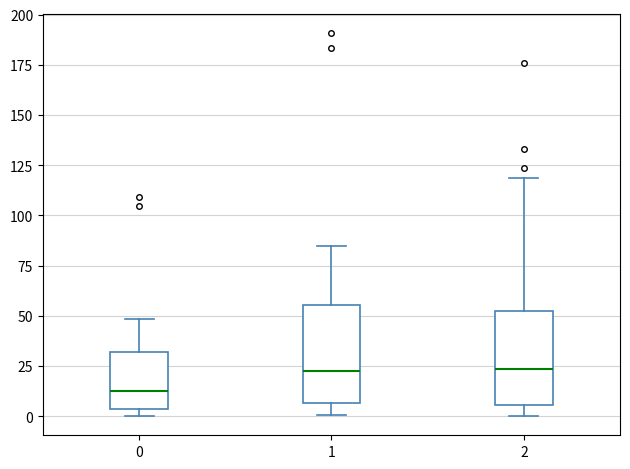

Where does the lower whisker of the box at x = 2 end on the y-axis? The values are not printed on the chart, so give them approximately, as read against the axis.

0